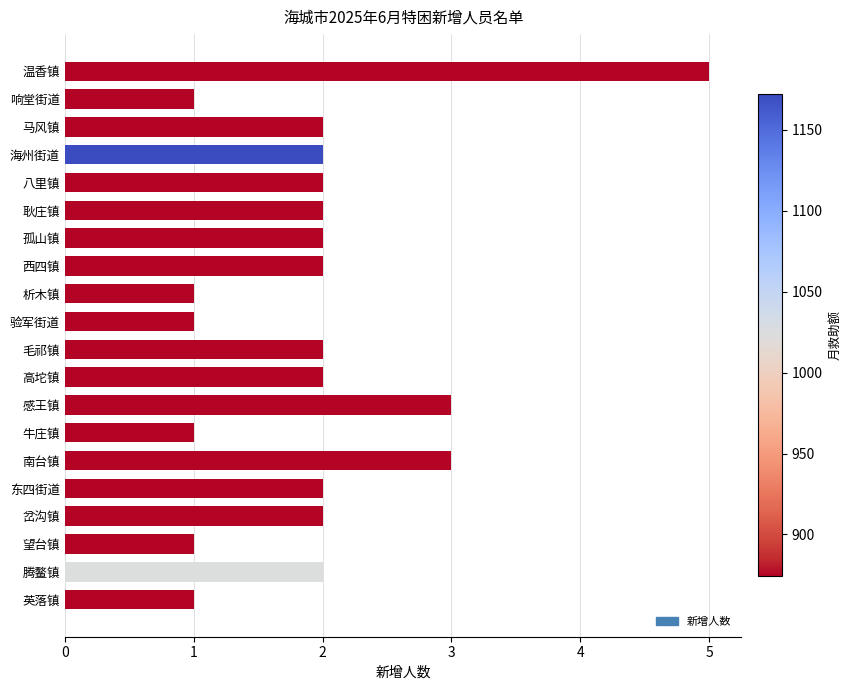

What is the label of the 13th bar from the bottom?

西四镇